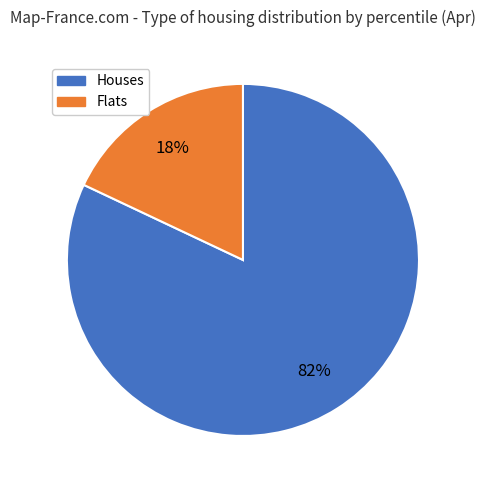

To the nearest percent, what is the difference between the largest and smallest slice percentages?

64%